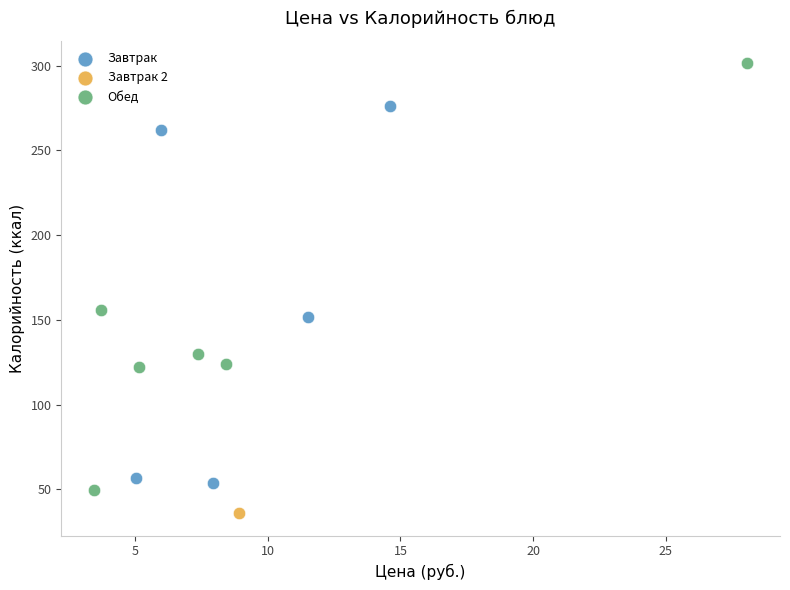

What are all the series names shown in the legend?

Завтрак, Завтрак 2, Обед